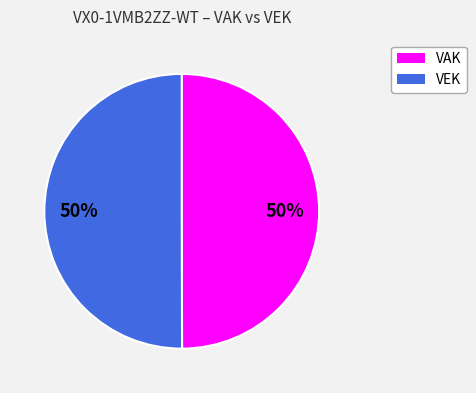

To the nearest percent, what is the combined percentage of VAK and VEK?

100%